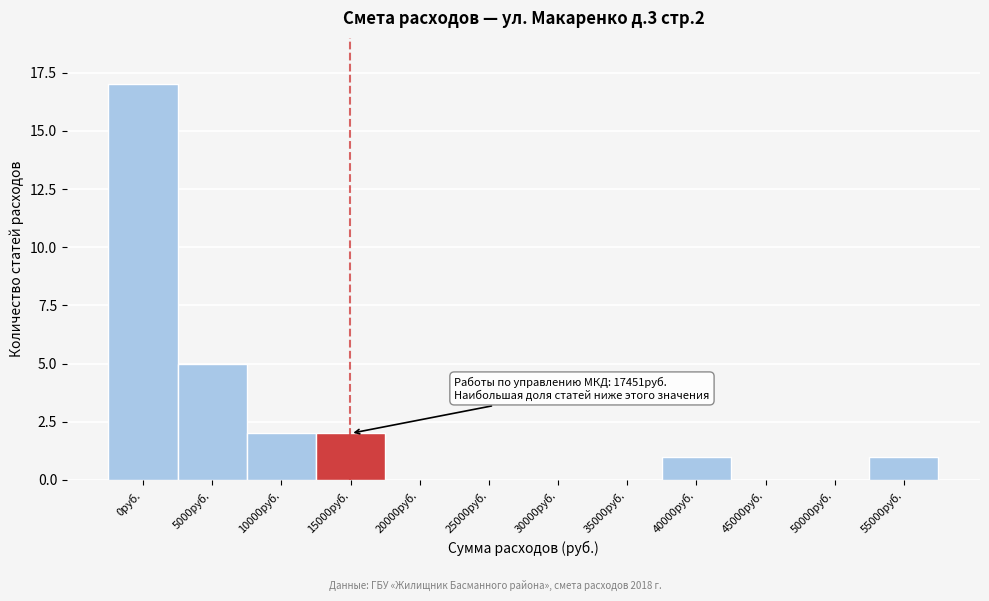

Reading right to left, list all the values displayed in this chart.

55000руб.=1	50000руб.=0	45000руб.=0	40000руб.=1	35000руб.=0	30000руб.=0	25000руб.=0	20000руб.=0	15000руб.=2	10000руб.=2	5000руб.=5	0руб.=17